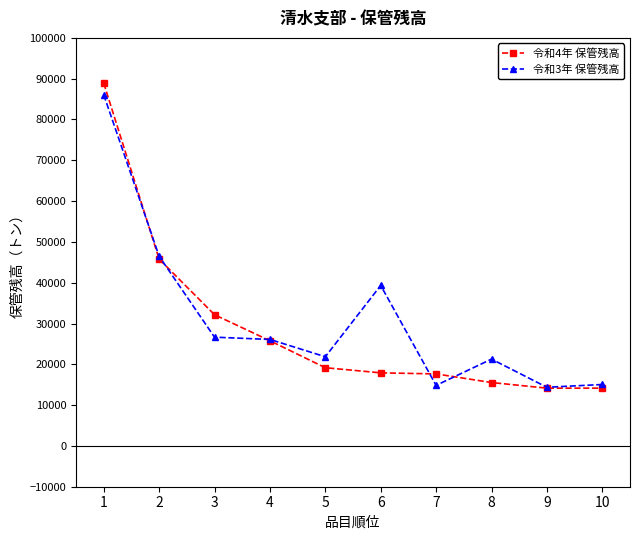

True or false: 令和4年 保管残高 and 令和3年 保管残高 intersect in this chart.

True